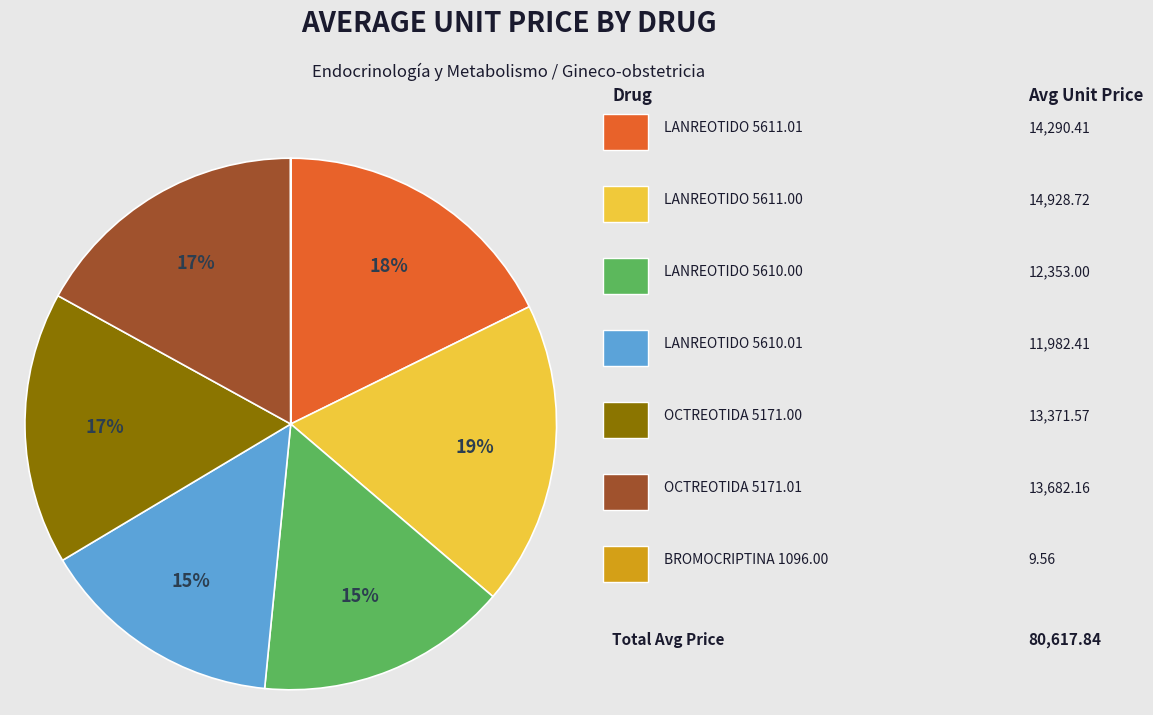

Is there a majority slice in this chart?

No